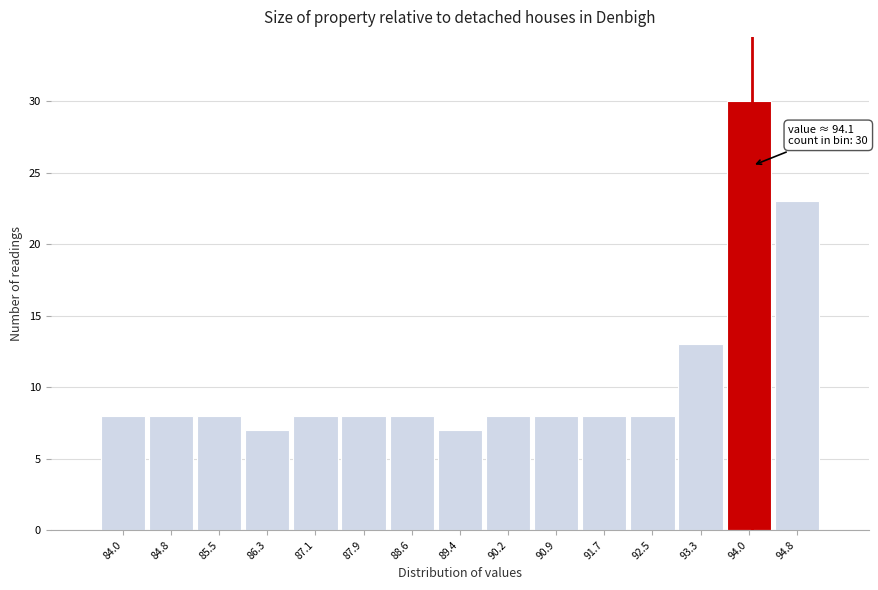

Over which range of the x-axis is the bar tallest?

93.7 to 94.4